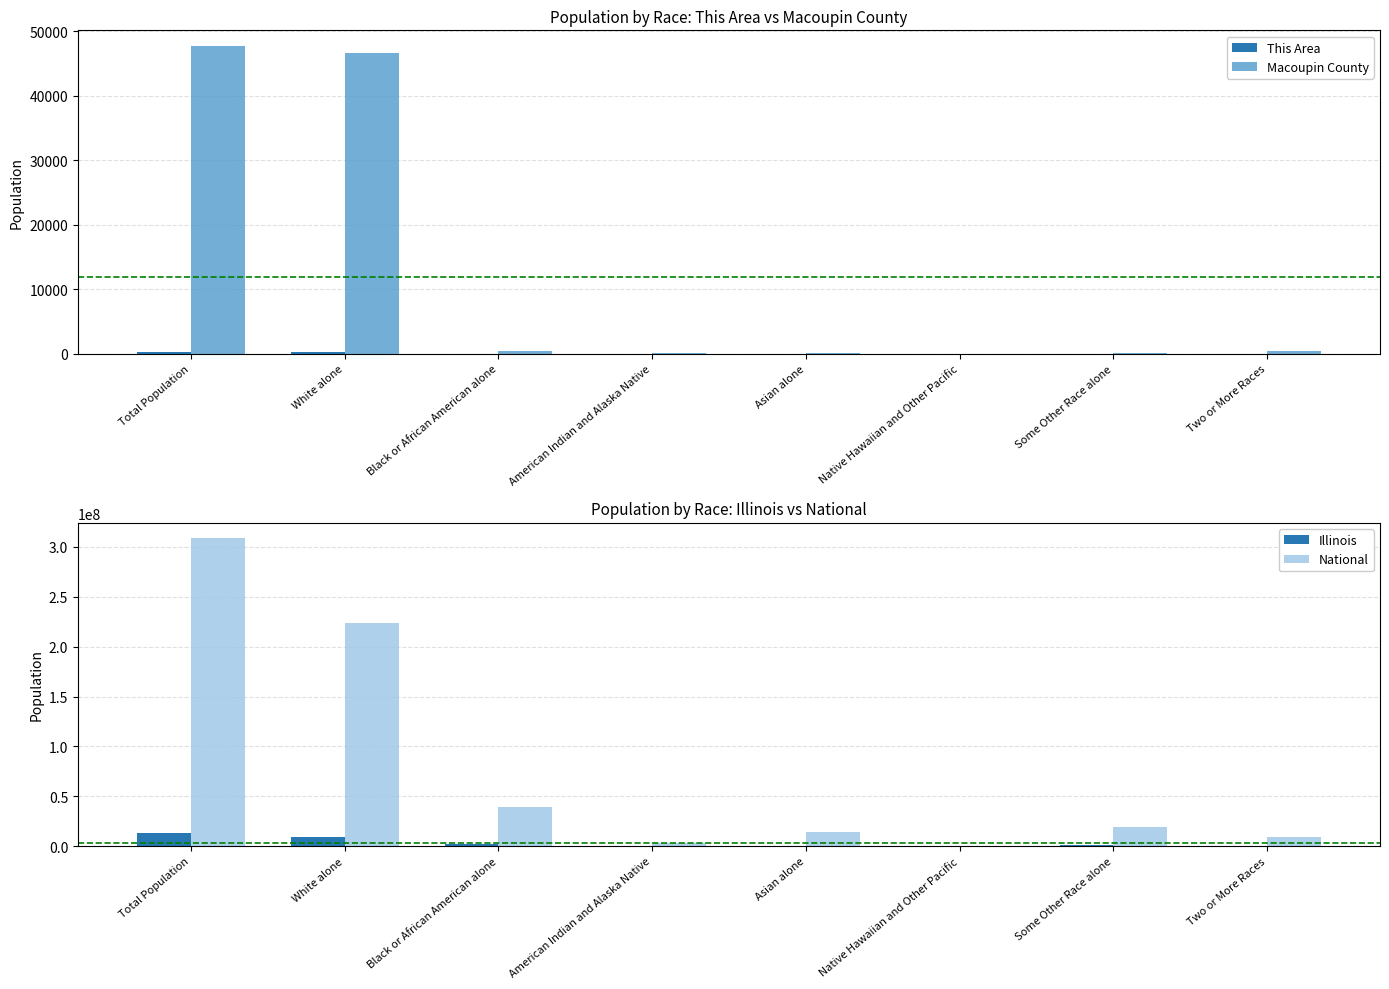

Reading left to right, extract all data points from this chart.

This Area: Total Population=272	White alone=264	Black or African American alone=0	American Indian and Alaska Native=0	Asian alone=0	Native Hawaiian and Other Pacific=0	Some Other Race alone=0	Two or More Races=8
Macoupin County: Total Population=47765	White alone=46596	Black or African American alone=359	American Indian and Alaska Native=126	Asian alone=129	Native Hawaiian and Other Pacific=11	Some Other Race alone=118	Two or More Races=426
Illinois: Total Population=12830632	White alone=9177877	Black or African American alone=1866414	American Indian and Alaska Native=43963	Asian alone=586934	Native Hawaiian and Other Pacific=4050	Some Other Race alone=861412	Two or More Races=289982
National: Total Population=308745538	White alone=223553265	Black or African American alone=38929319	American Indian and Alaska Native=2932248	Asian alone=14674252	Native Hawaiian and Other Pacific=540013	Some Other Race alone=19107368	Two or More Races=9009073